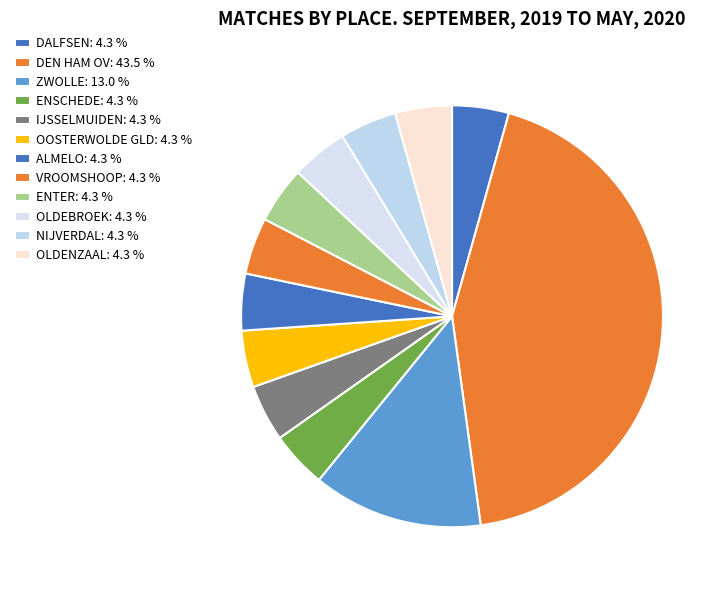

What percentage is NOT represented by ALMELO?

95.7%